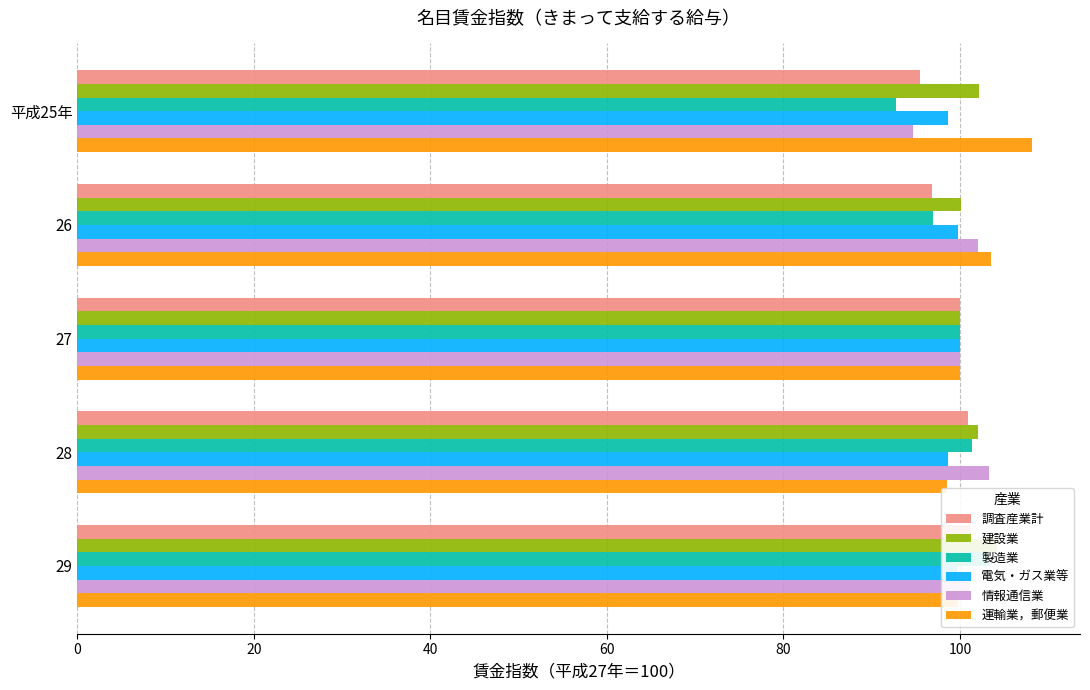

Is it true that 電気・ガス業等 equals 98.6 at 平成25年?

True